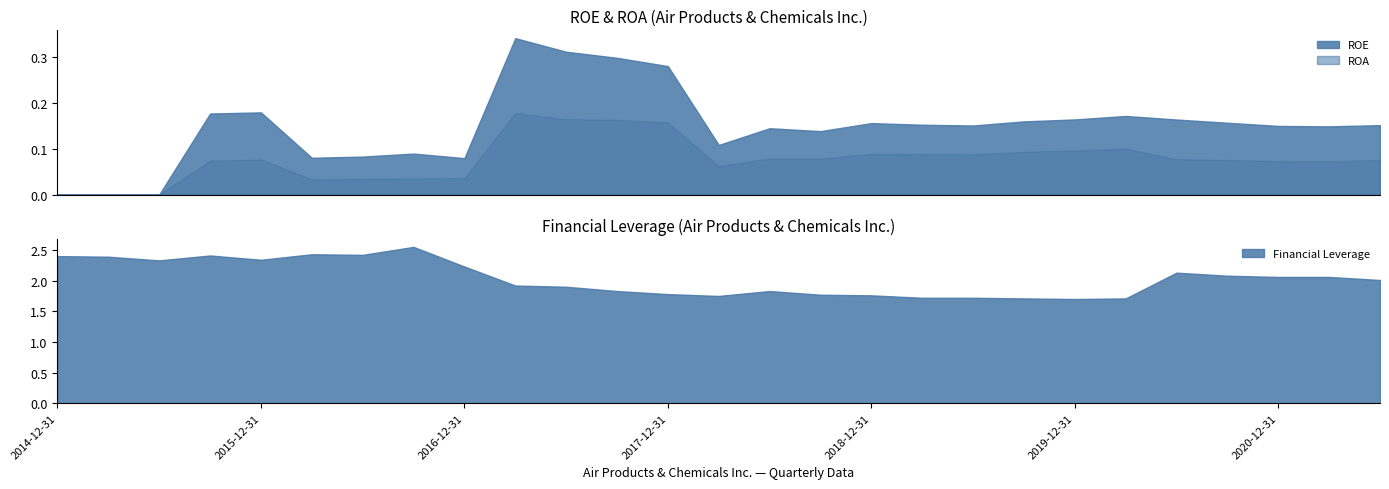

At which label is ROE closest to 0?

2014-12-31